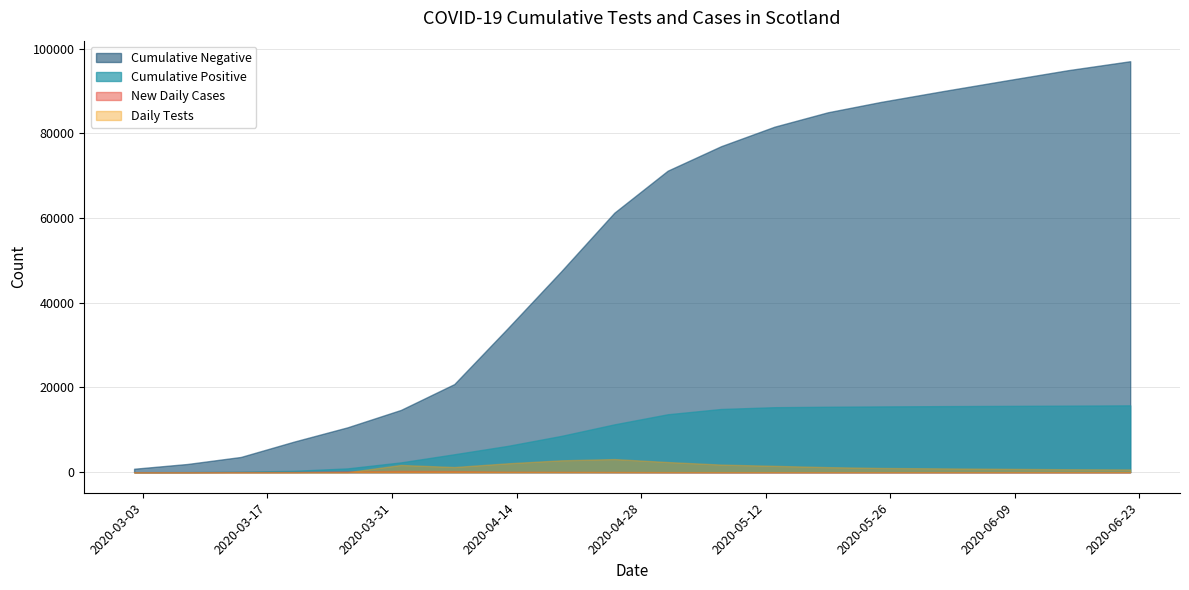

How many values in the Cumulative Negative series exceed 61250?

9